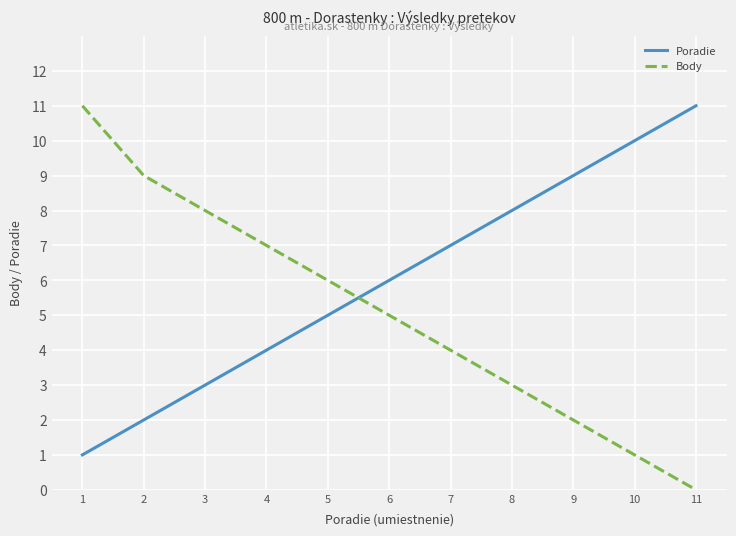

What is the difference between the maximum and minimum values in the Body series?

11